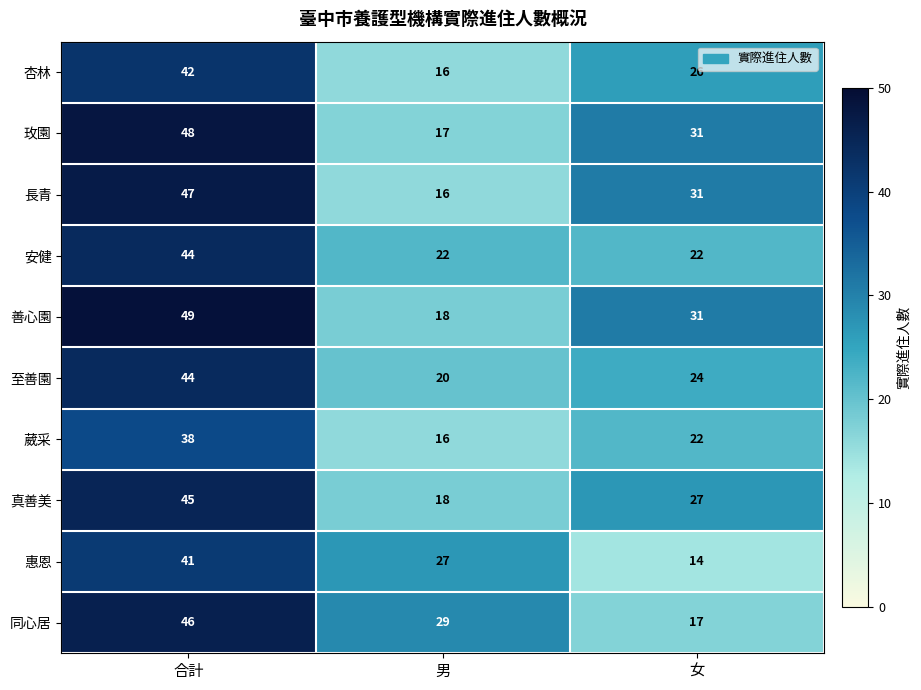

Rank the categories by 玫園 value from lowest to highest.

男, 女, 合計